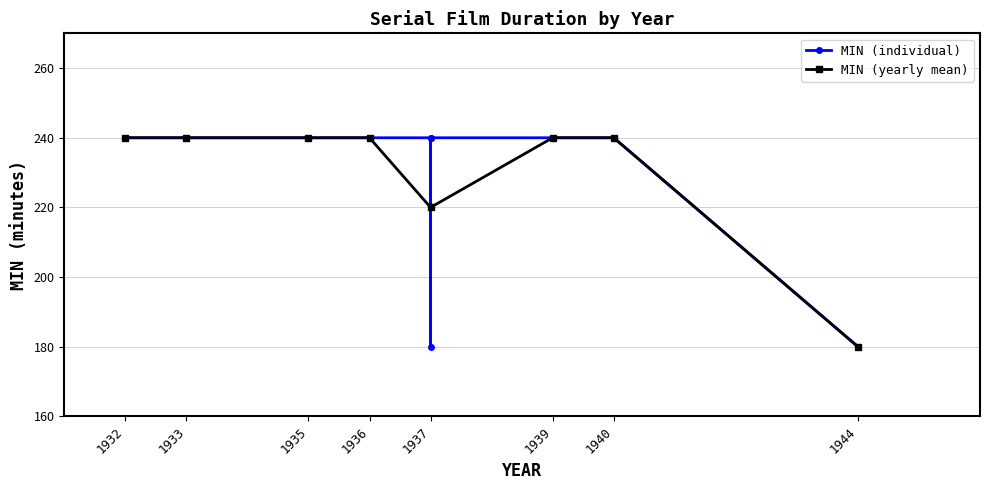

Between 1937 and 1940, which is larger?

1940